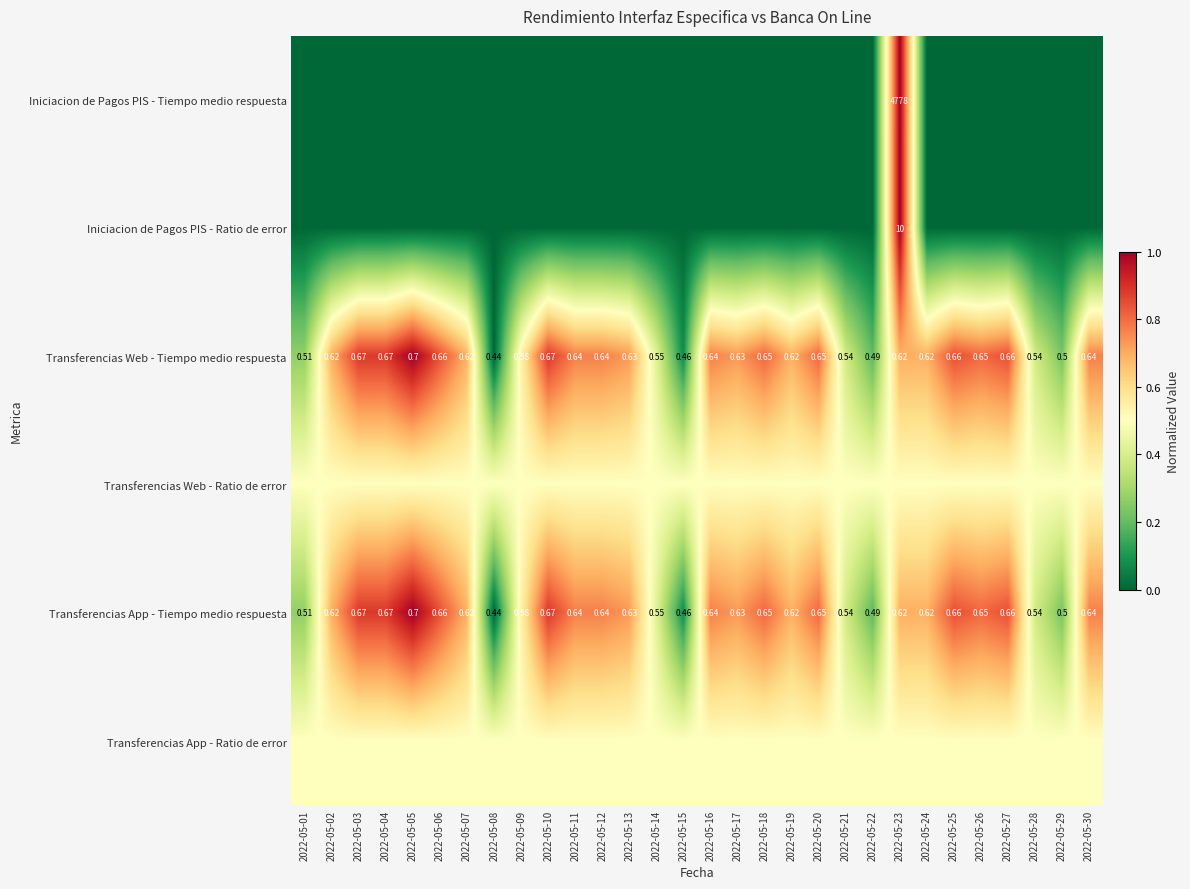

What is the difference between the highest and lowest values at 2022-05-16?

0.8